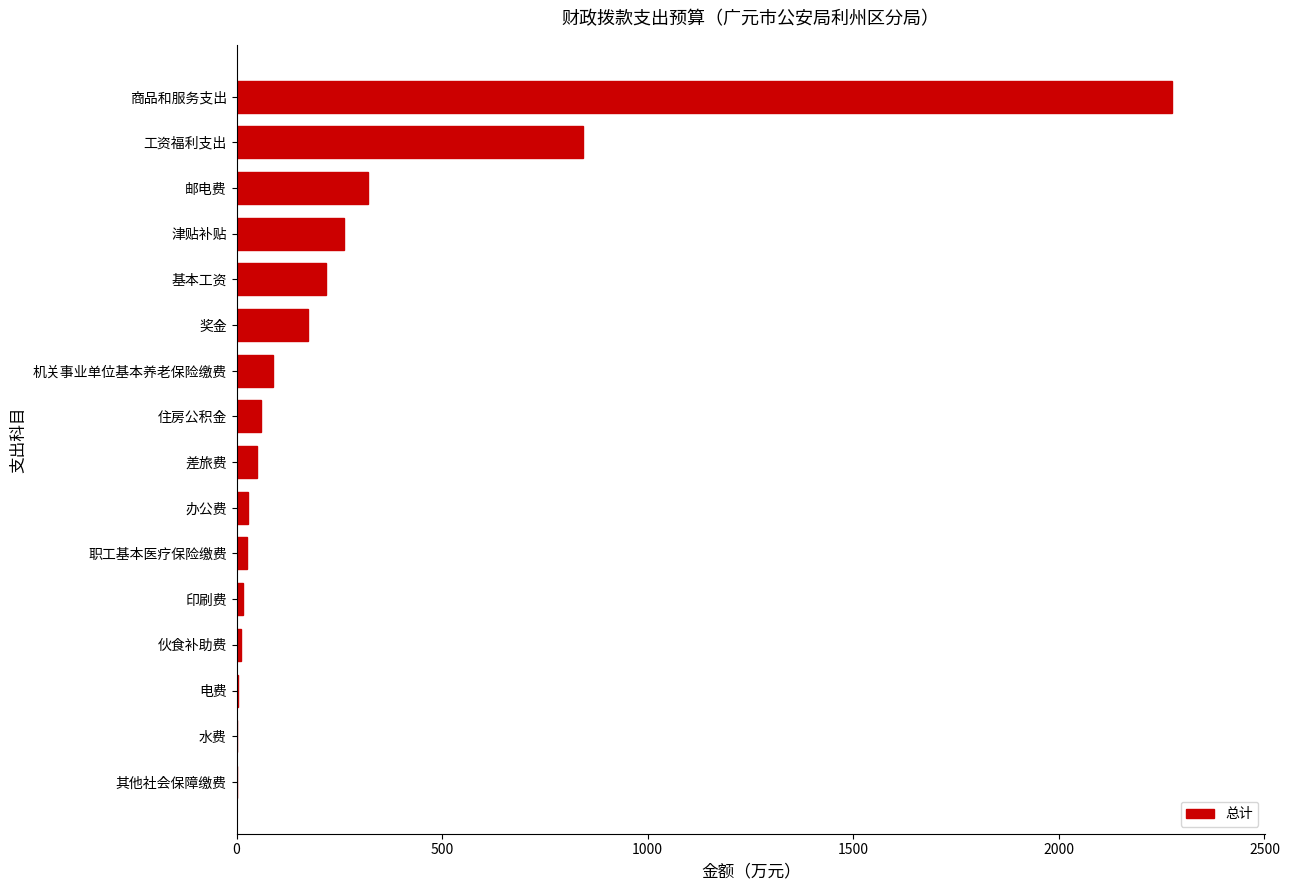

The value at 工资福利支出 is 456.1. True or false?

False